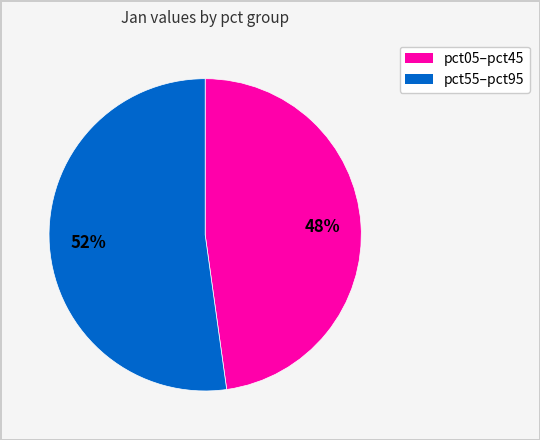

Is there a majority slice in this chart?

Yes